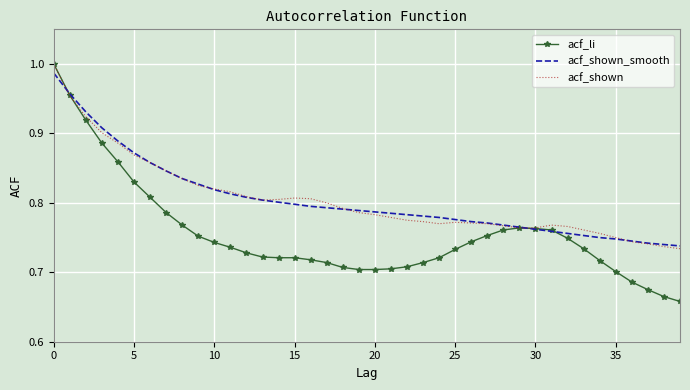

Which series has the largest range (max minus min)?

acf_li